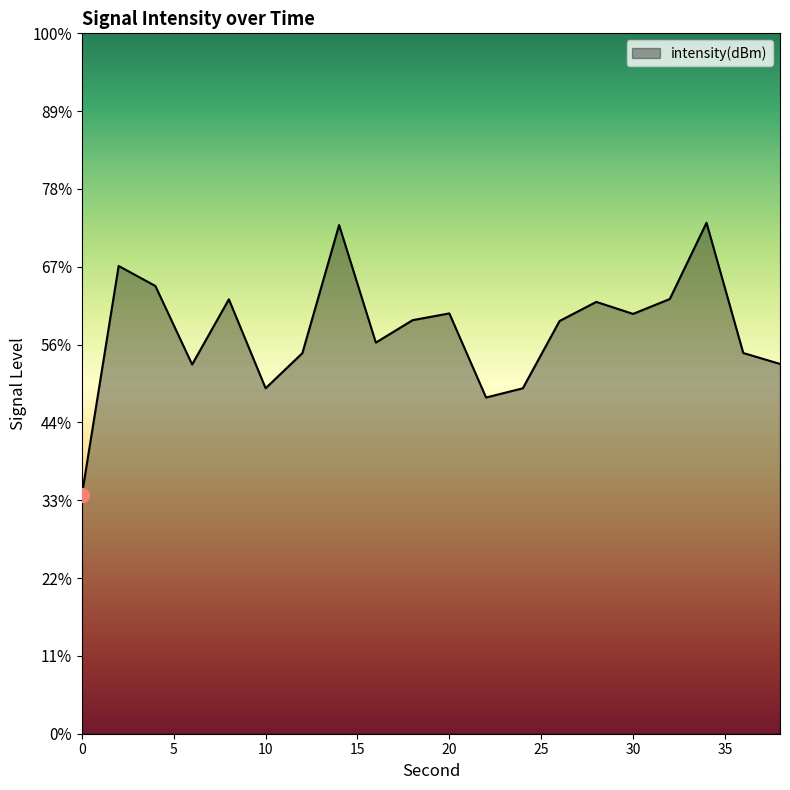

At which category does the data reach its first local valley?

6